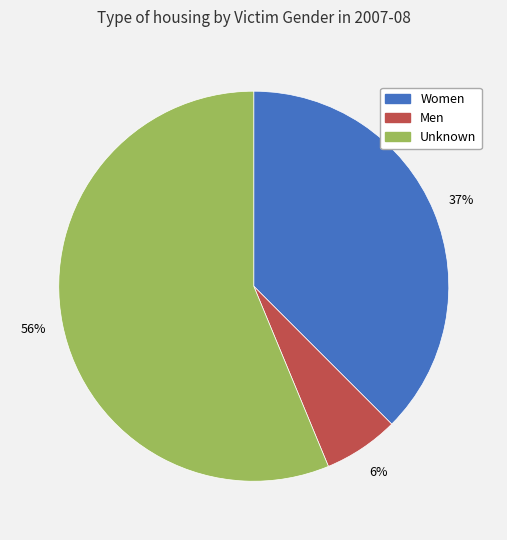

Which category has the smallest portion of the pie?

Men